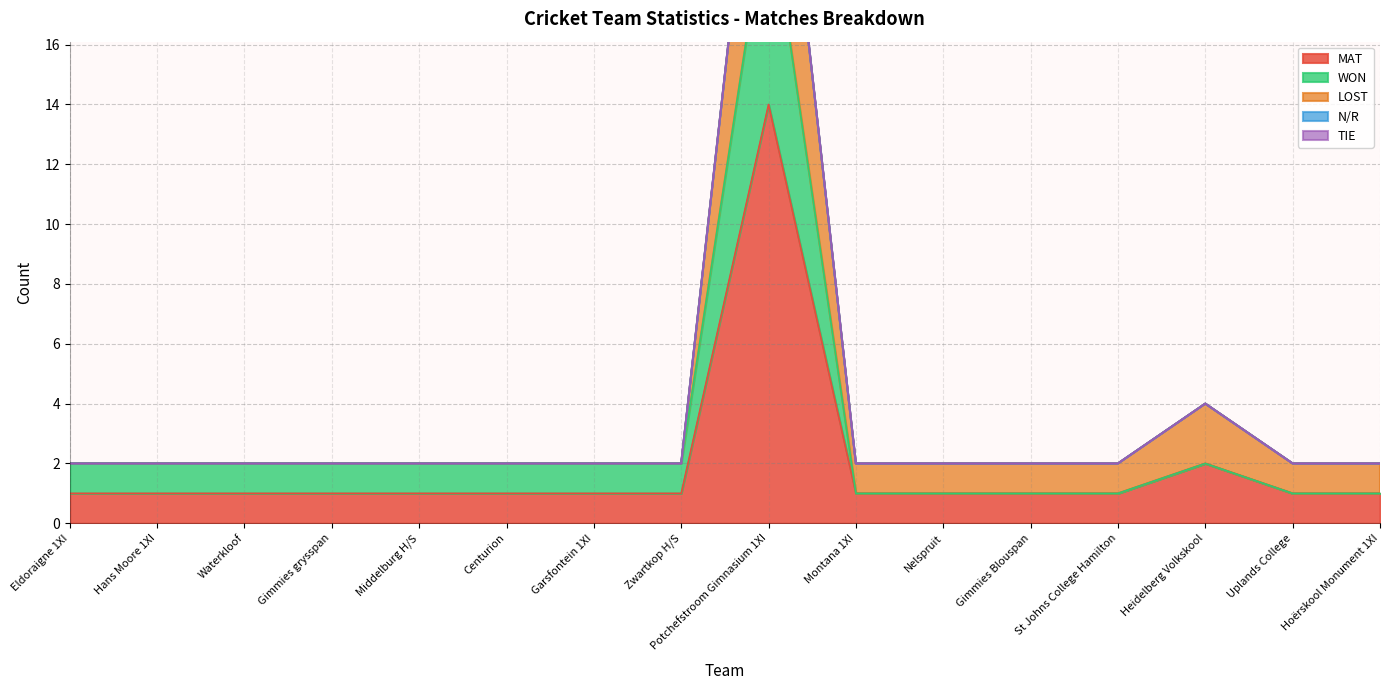

Reading right to left, what are all the values shown in this chart?

MAT: Hoërskool Monument 1XI=1	Uplands College=1	Heidelberg Volkskool=2	St Johns College Hamilton=1	Gimmies Blouspan=1	Nelspruit=1	Montana 1XI=1	Potchefstroom Gimnasium 1XI=14	Zwartkop H/S=1	Garsfontein 1XI=1	Centurion=1	Middelburg H/S=1	Gimmies grysspan=1	Waterkloof=1	Hans Moore 1XI=1	Eldoraigne 1XI=1
WON: Hoërskool Monument 1XI=0	Uplands College=0	Heidelberg Volkskool=0	St Johns College Hamilton=0	Gimmies Blouspan=0	Nelspruit=0	Montana 1XI=0	Potchefstroom Gimnasium 1XI=7	Zwartkop H/S=1	Garsfontein 1XI=1	Centurion=1	Middelburg H/S=1	Gimmies grysspan=1	Waterkloof=1	Hans Moore 1XI=1	Eldoraigne 1XI=1
LOST: Hoërskool Monument 1XI=1	Uplands College=1	Heidelberg Volkskool=2	St Johns College Hamilton=1	Gimmies Blouspan=1	Nelspruit=1	Montana 1XI=1	Potchefstroom Gimnasium 1XI=7	Zwartkop H/S=0	Garsfontein 1XI=0	Centurion=0	Middelburg H/S=0	Gimmies grysspan=0	Waterkloof=0	Hans Moore 1XI=0	Eldoraigne 1XI=0
N/R: Hoërskool Monument 1XI=0	Uplands College=0	Heidelberg Volkskool=0	St Johns College Hamilton=0	Gimmies Blouspan=0	Nelspruit=0	Montana 1XI=0	Potchefstroom Gimnasium 1XI=0	Zwartkop H/S=0	Garsfontein 1XI=0	Centurion=0	Middelburg H/S=0	Gimmies grysspan=0	Waterkloof=0	Hans Moore 1XI=0	Eldoraigne 1XI=0
TIE: Hoërskool Monument 1XI=0	Uplands College=0	Heidelberg Volkskool=0	St Johns College Hamilton=0	Gimmies Blouspan=0	Nelspruit=0	Montana 1XI=0	Potchefstroom Gimnasium 1XI=0	Zwartkop H/S=0	Garsfontein 1XI=0	Centurion=0	Middelburg H/S=0	Gimmies grysspan=0	Waterkloof=0	Hans Moore 1XI=0	Eldoraigne 1XI=0